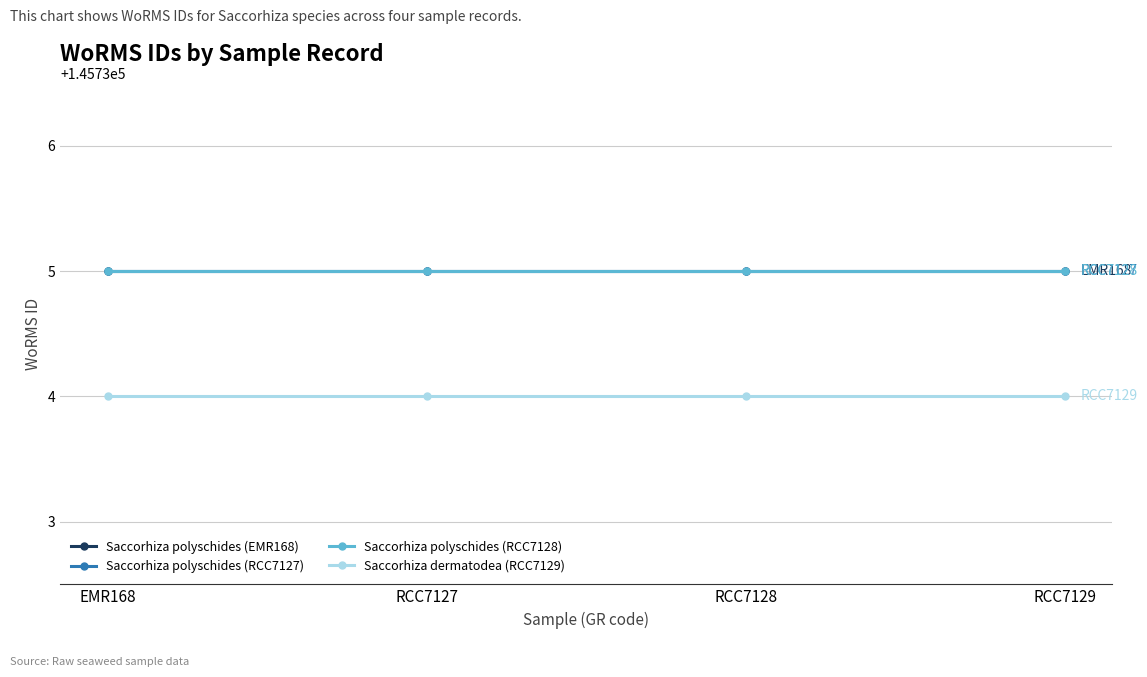

Rank the categories by Saccorhiza dermatodea (RCC7129) value from highest to lowest.

EMR168, RCC7127, RCC7128, RCC7129